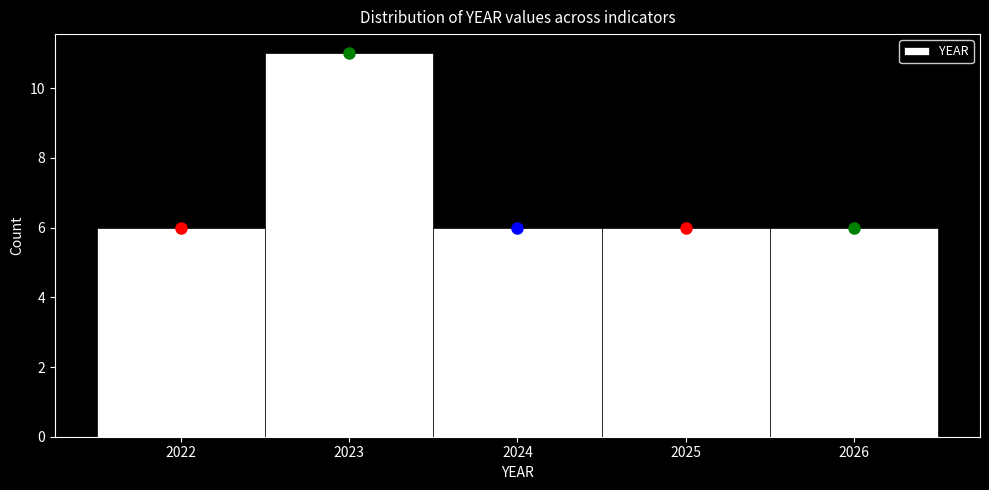

Reading left to right, list every bar in this chart as the range it spans on the x-axis followed by its height. The values are not printed on the chart, so give them approximately, as read against the axis.

2021.5 to 2022.5: 6
2022.5 to 2023.5: 11
2023.5 to 2024.5: 6
2024.5 to 2025.5: 6
2025.5 to 2026.5: 6